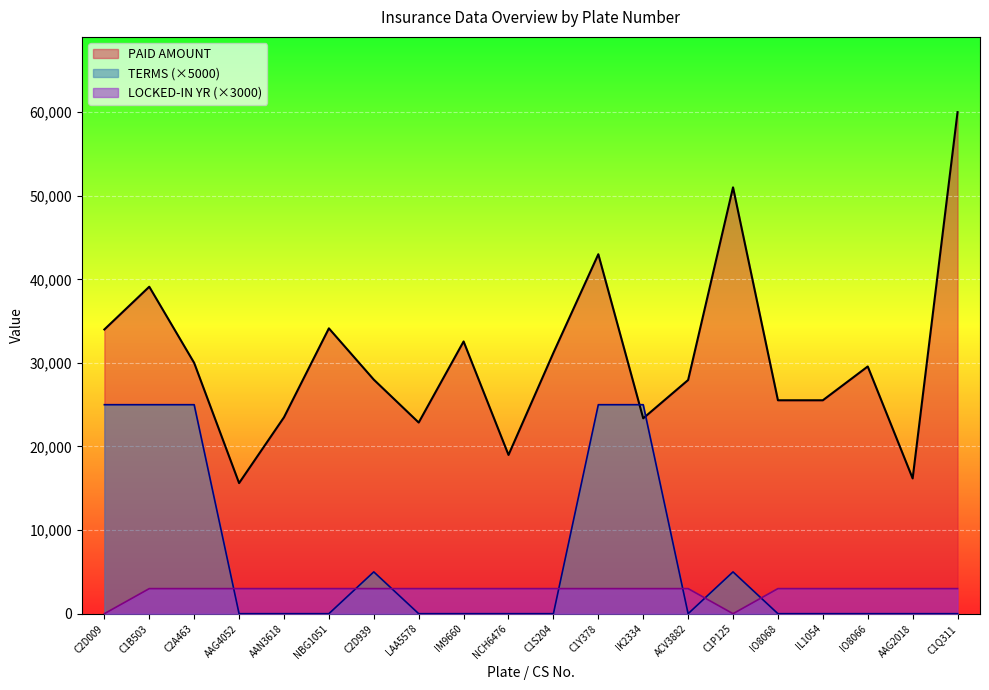

How many lines are shown in the chart?

3